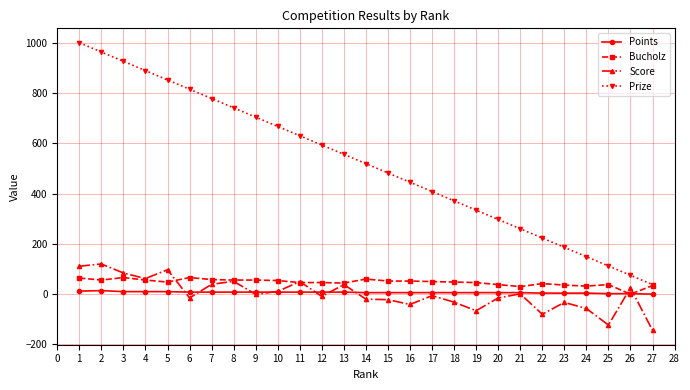

Which series has the largest total across all categories?

Prize